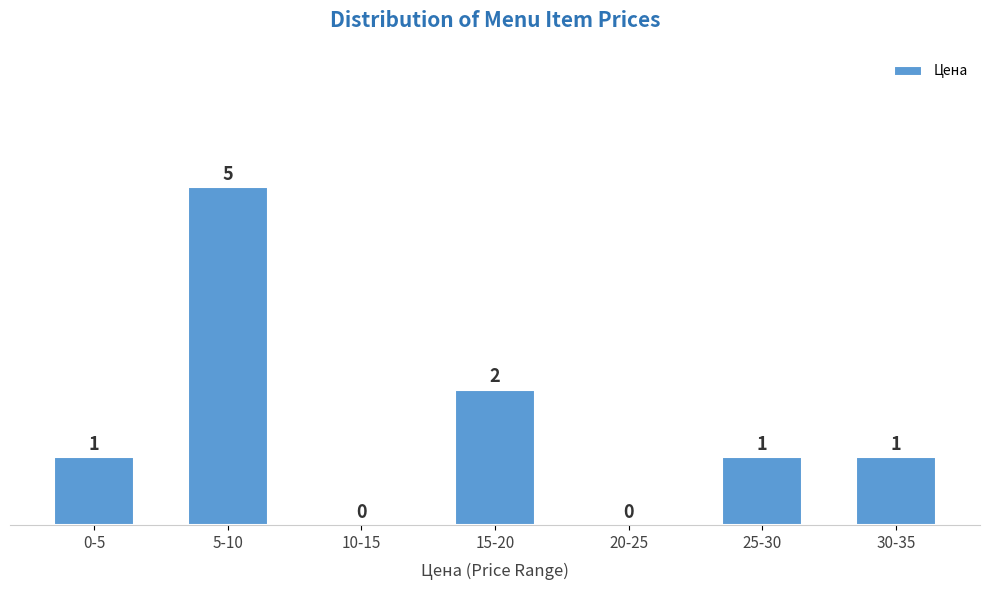

Reading left to right, extract all data points from this chart.

0-5=1	5-10=5	10-15=0	15-20=2	20-25=0	25-30=1	30-35=1